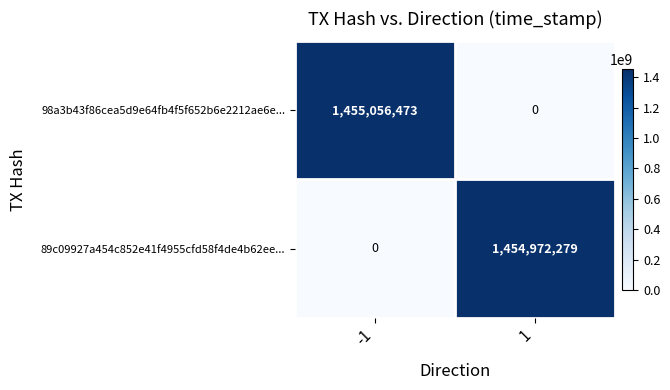

Which series has the largest range (max minus min)?

98a3b43f86cea5d9e64fb4f5f652b6e2212ae6e...